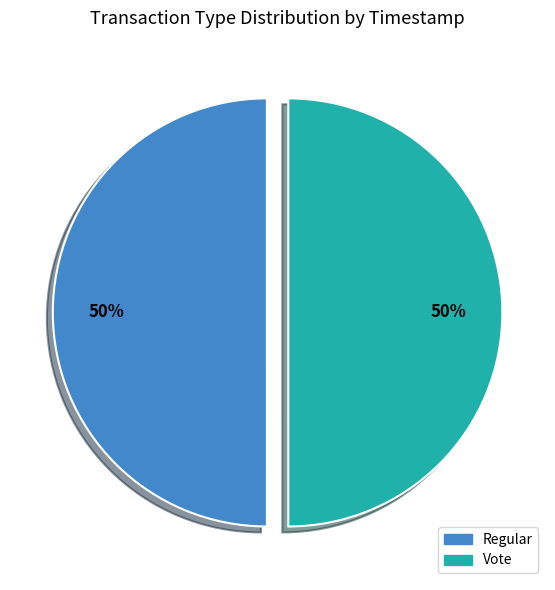

To the nearest percent, what portion does Regular represent?

50%